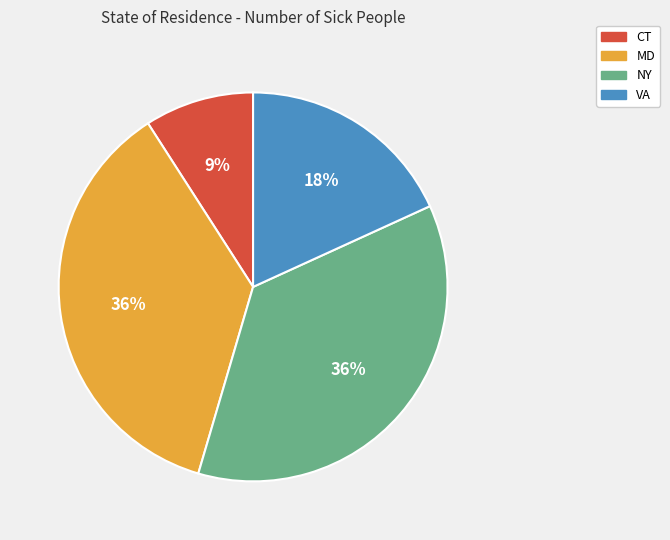

What percentage is the CT slice, to the nearest percent?

9%